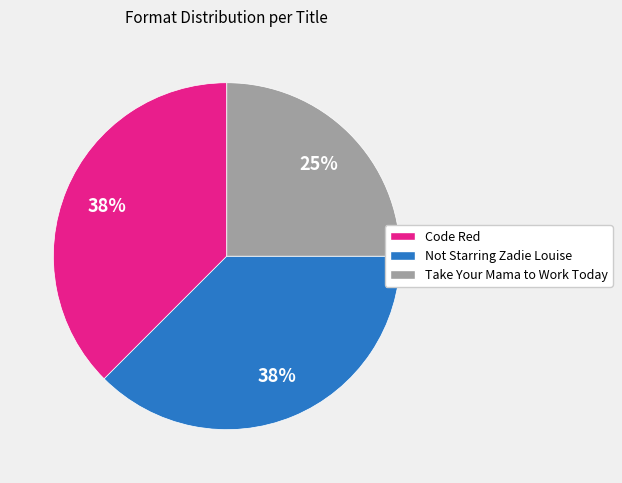

What is the ratio of the value at Take Your Mama to Work Today to the value at Not Starring Zadie Louise?

0.7